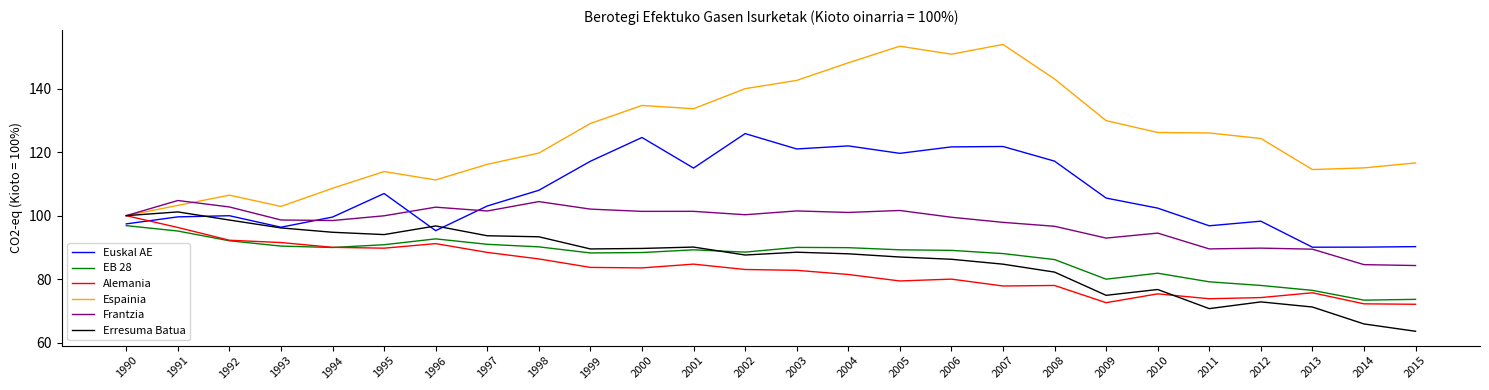

Which series ends up on top after the final intersection of EB 28 and Alemania?

EB 28